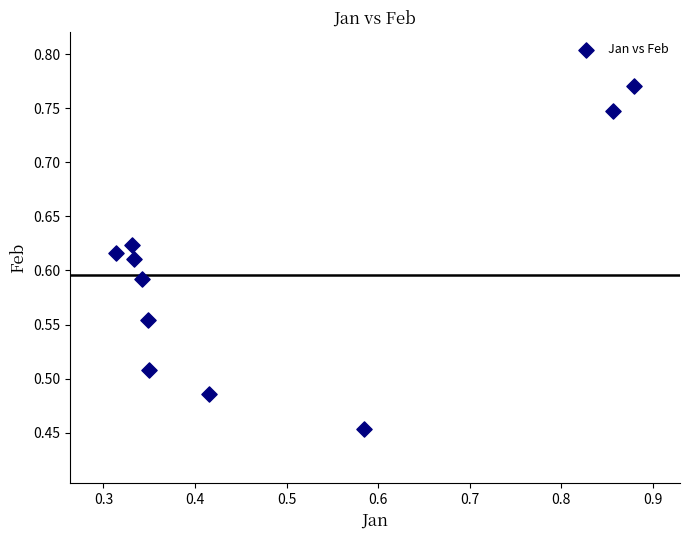

What is the range of Y values (max minus min)?

0.3